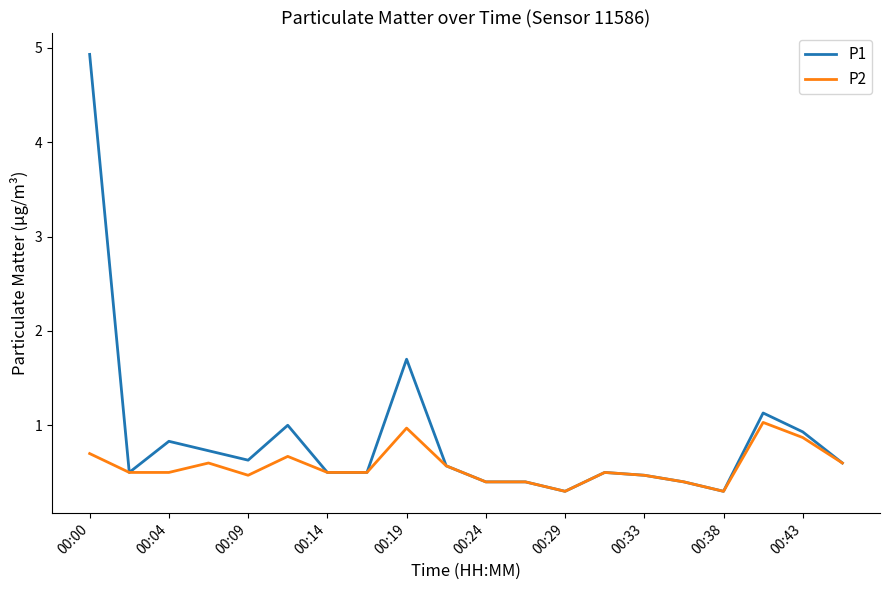

Rank the series by their average value, from lowest to highest.

P2, P1